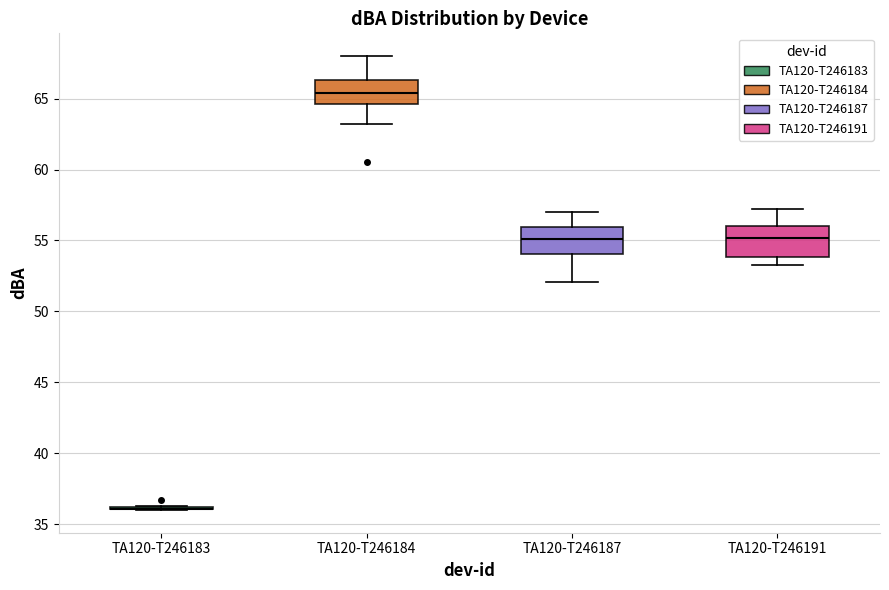

Reading left to right, transcribe this box plot: for each box, give where its median line is, the range the box spans, and where its two whiskers end, as read against the y-axis. The values are not printed on the chart, so give them approximately, as read against the axis.

TA120-T246183: box collapsed to a line at 36.0, whiskers 36.0 to 36.5
TA120-T246184: median 65.5, box 64.5 to 66.5, whiskers 63.0 to 68.0
TA120-T246187: median 55.0, box 54.0 to 56.0, whiskers 52.0 to 57.0
TA120-T246191: median 55.0, box 54.0 to 56.0, whiskers 53.5 to 57.0